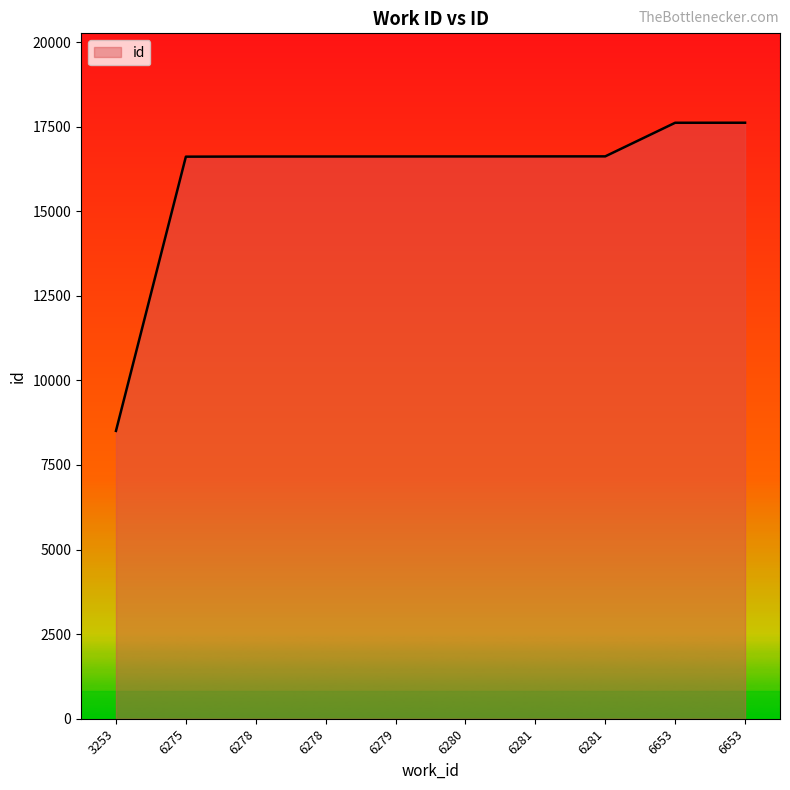

What is the ratio of the value at 6653 to the value at 6278?

1.1